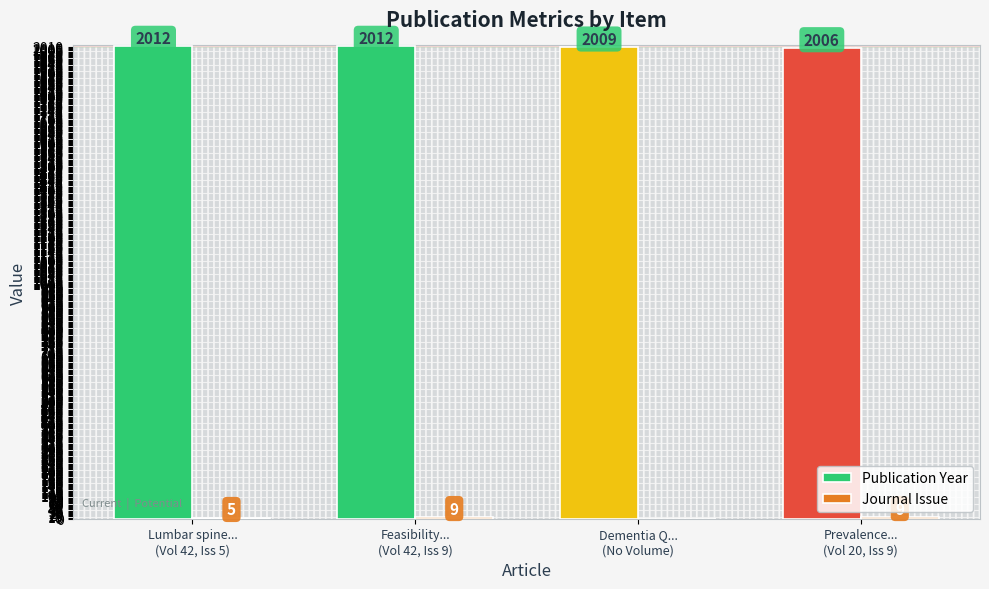

Which series has the largest total across all categories?

Publication Year